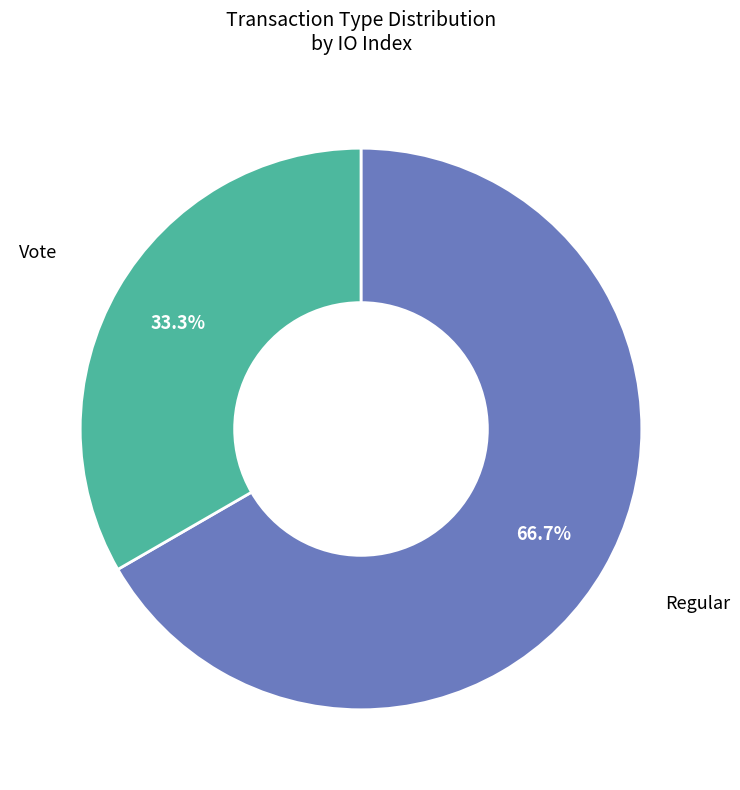

Is there a majority slice in this chart?

Yes